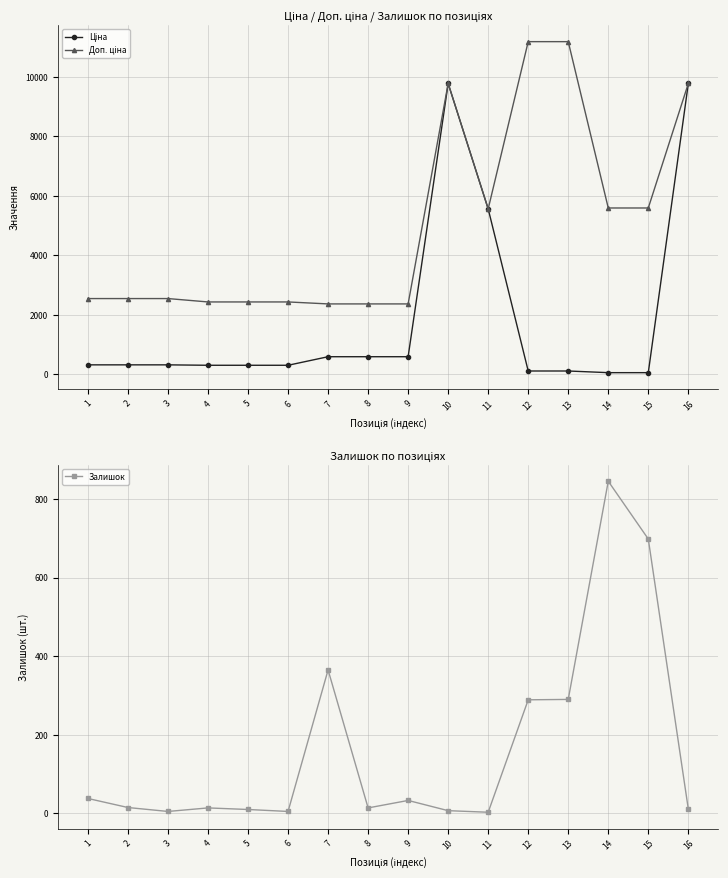

What is the total value across all series at 7?

3323.2